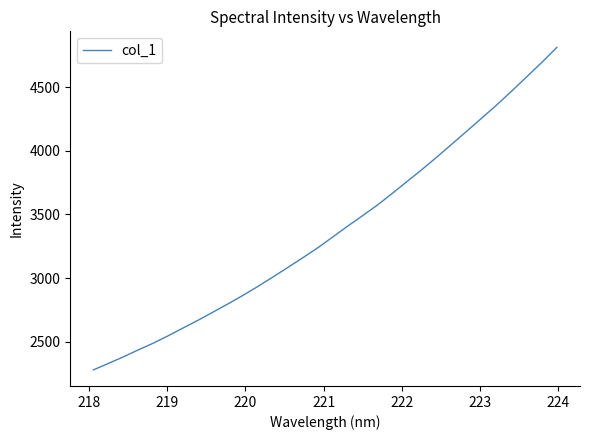

What is the difference between the maximum and minimum values?

2531.5